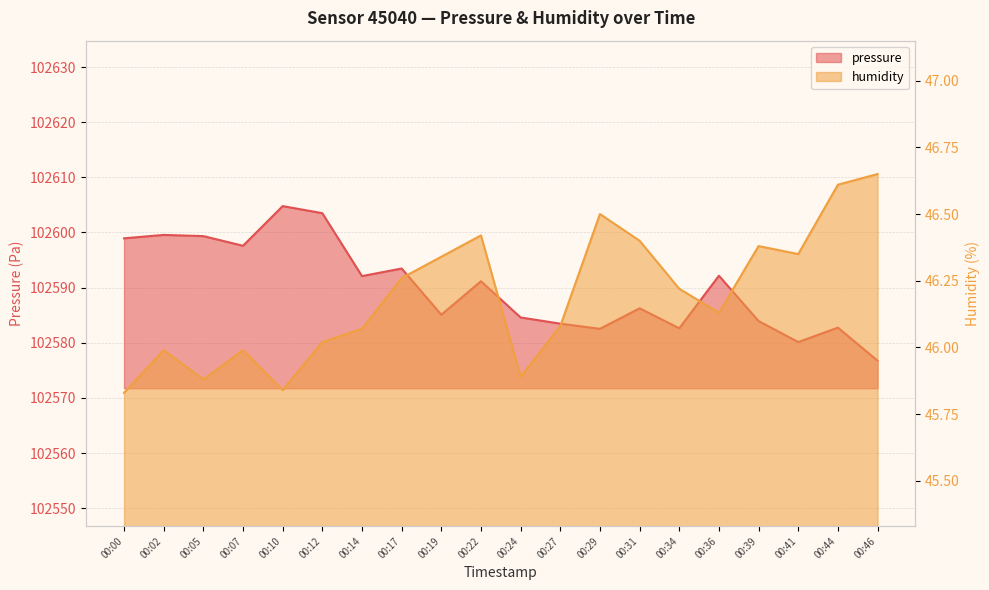

What is the greatest value displayed?

102604.8